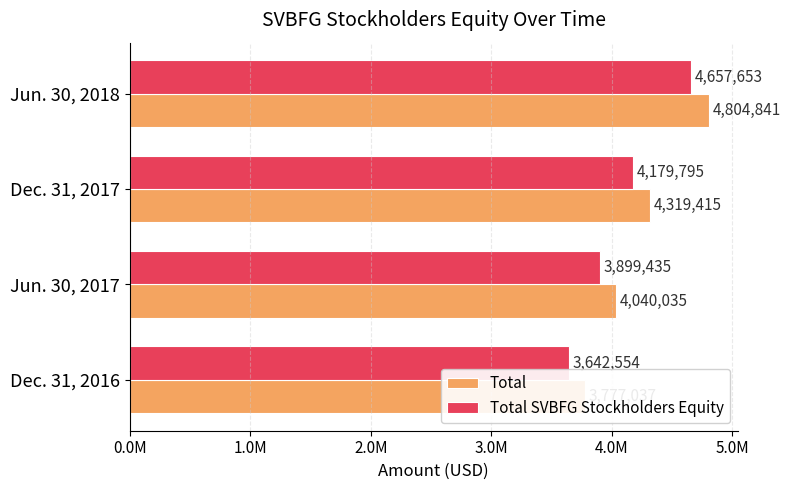

Rank the series by their maximum value, from highest to lowest.

Total, Total SVBFG Stockholders Equity